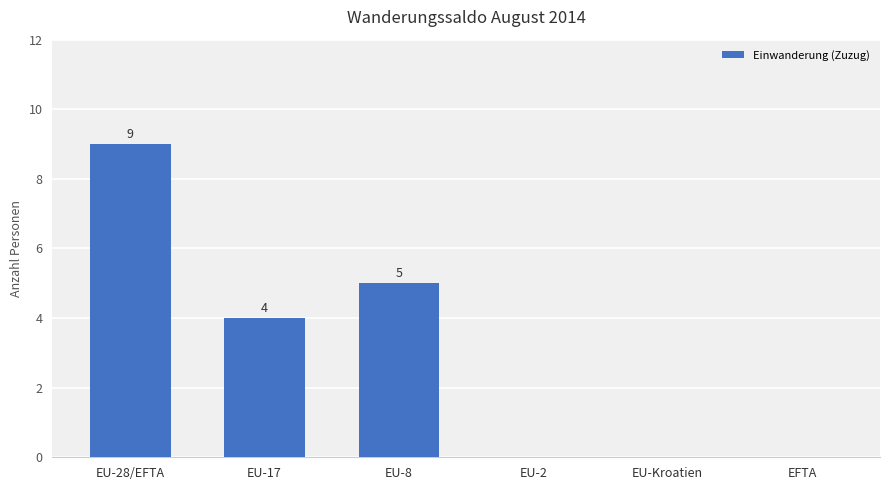

What is the maximum value shown in the chart?

9